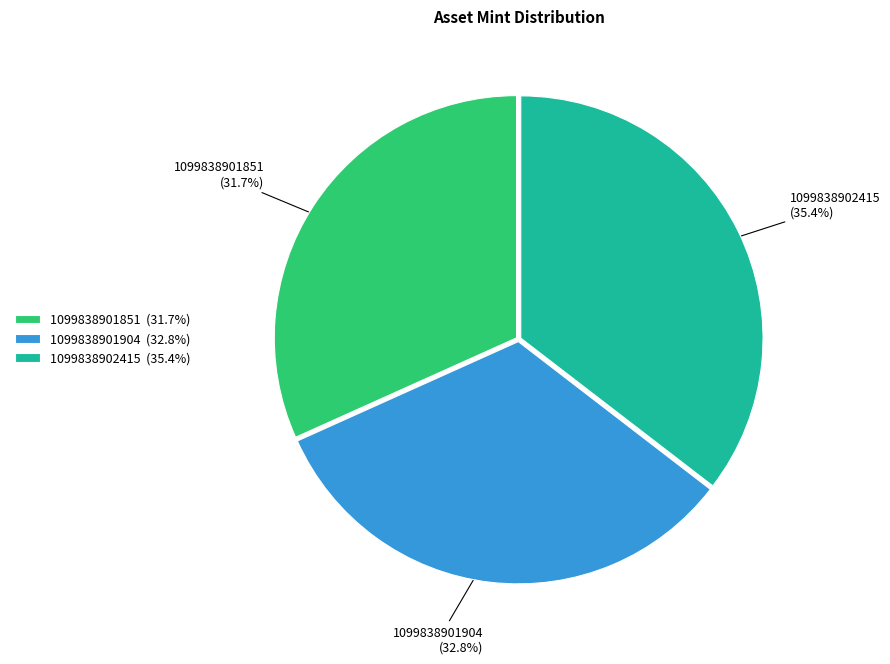

What percentage do 1099838902415 and 1099838901851 together represent?

67.2%